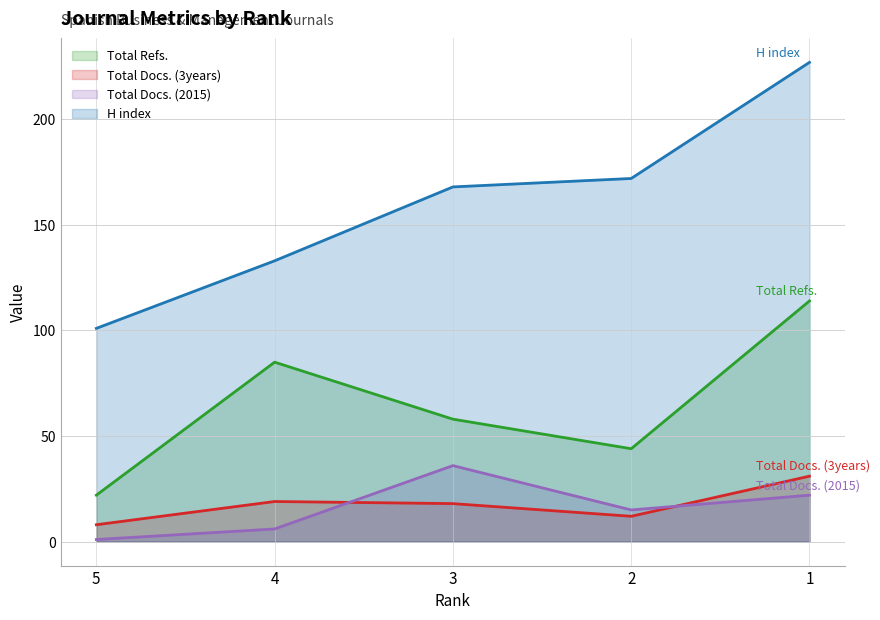

What is the value of the H index point at the 5th from the left?

227